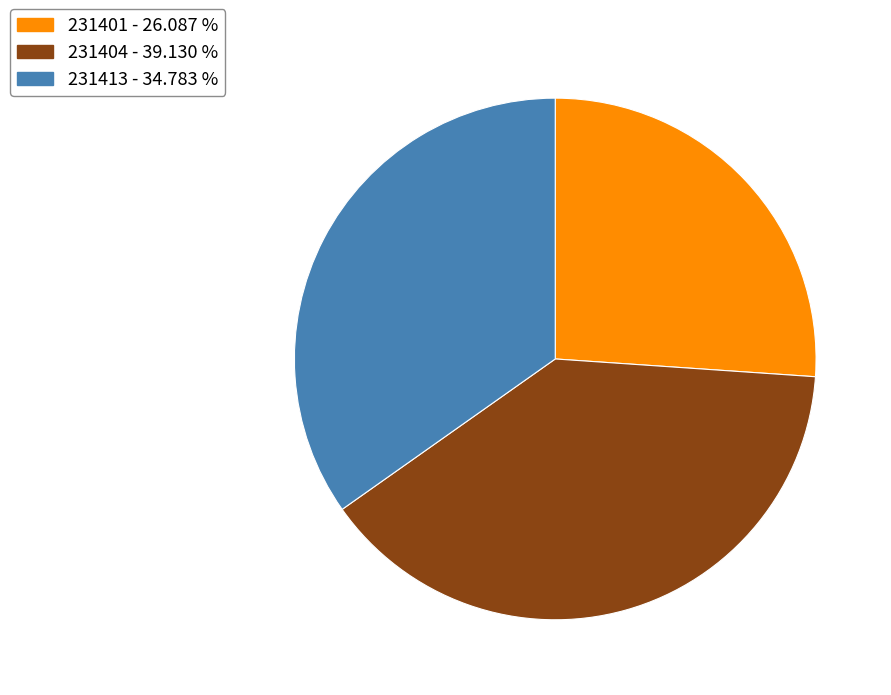

Does 231413 - 34.783 % represent more than half of the total?

No